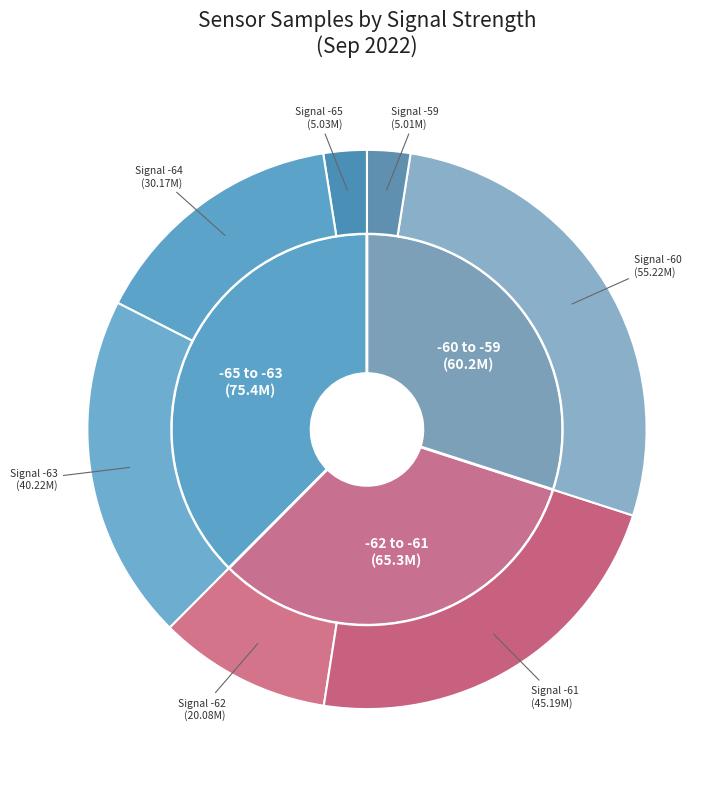

Is the sum of 15 and 32 greater than half?

No